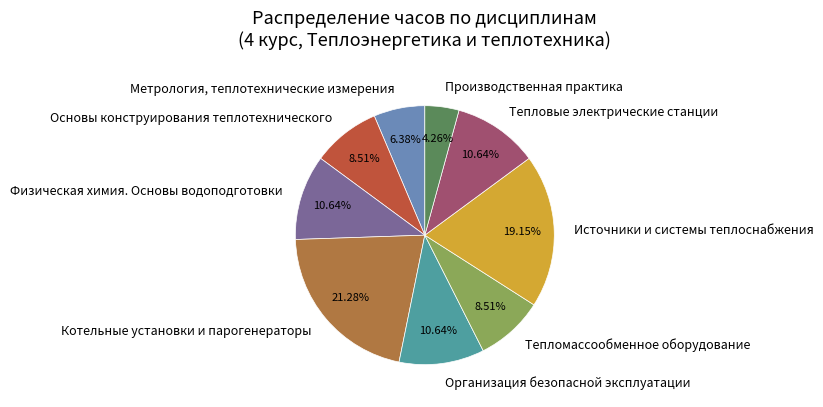

True or false: Основы конструирования теплотехнического accounts for 9% of the total.

True